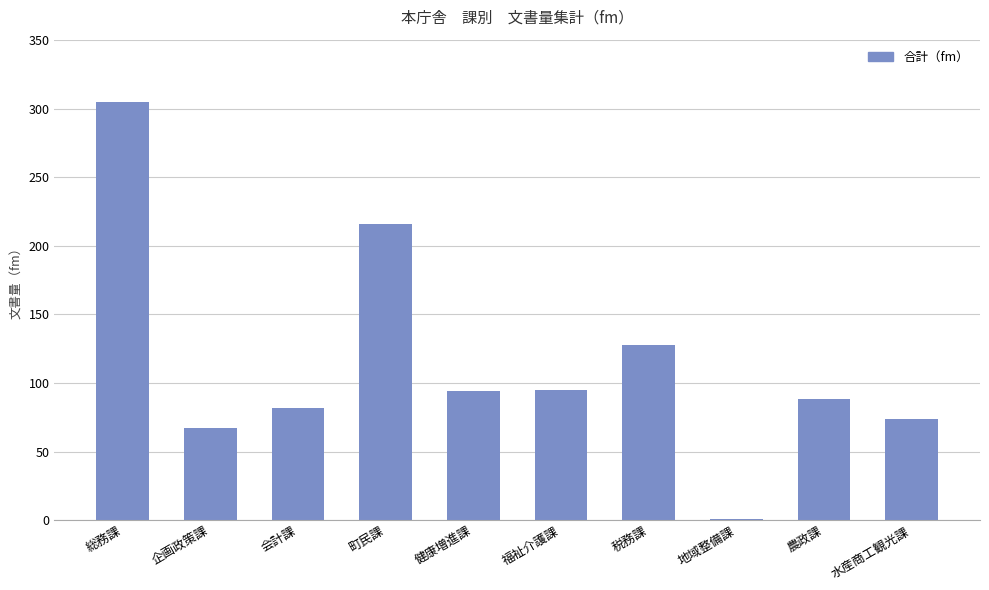

Where does the data first go above 94?

総務課